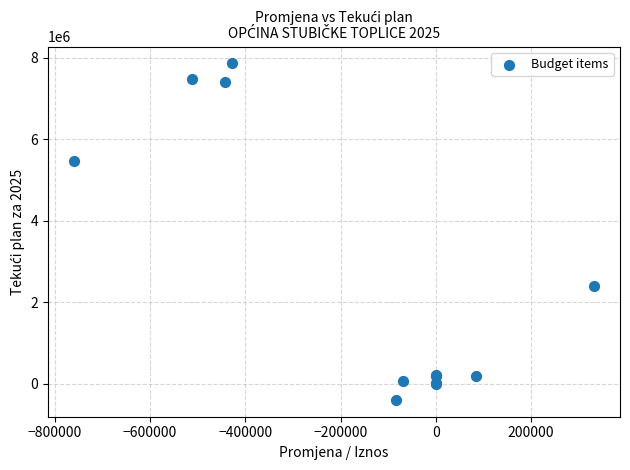

What Y value in the scatter plot is closest to 3735045?

2391470